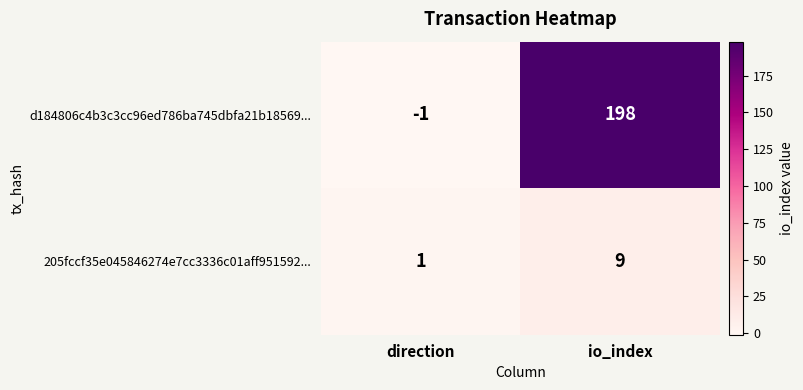

What is the spread (max minus min) of values at direction?

2